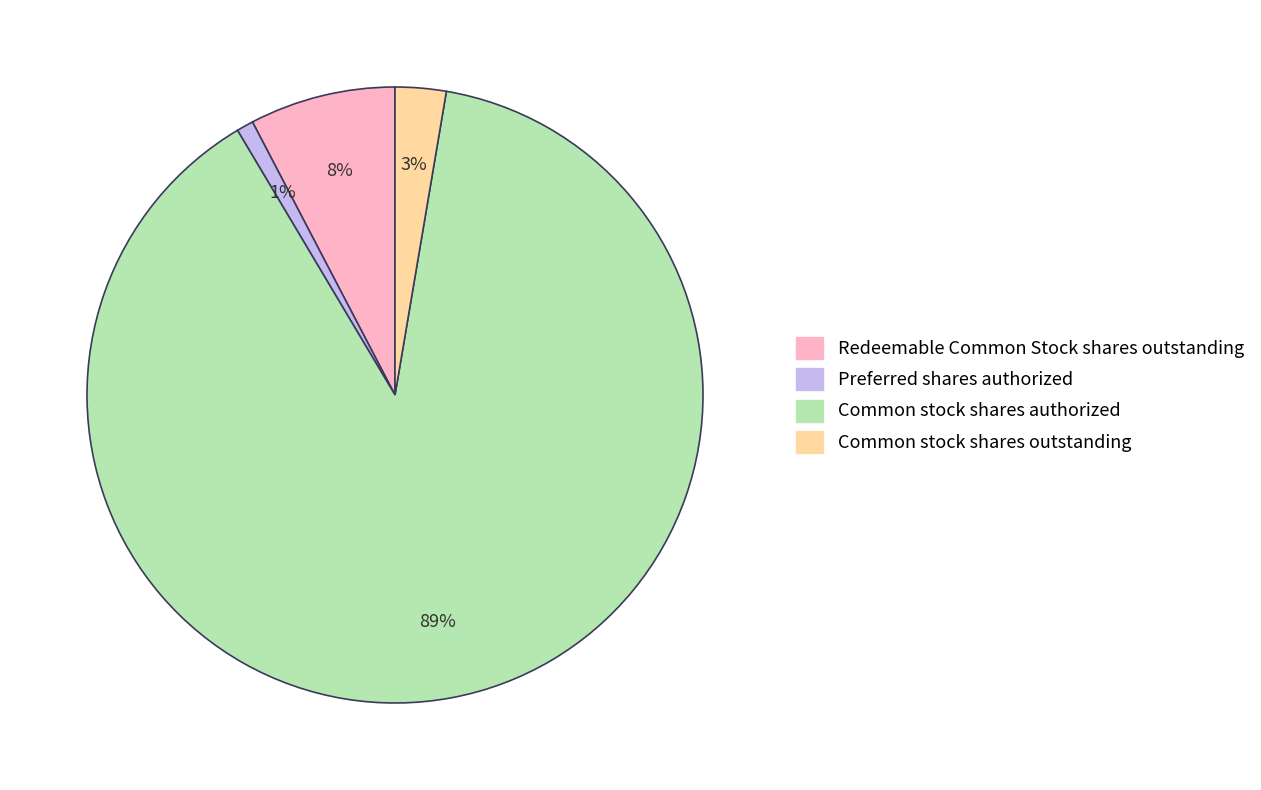

Between Common stock shares authorized and Preferred shares authorized, which is larger?

Common stock shares authorized